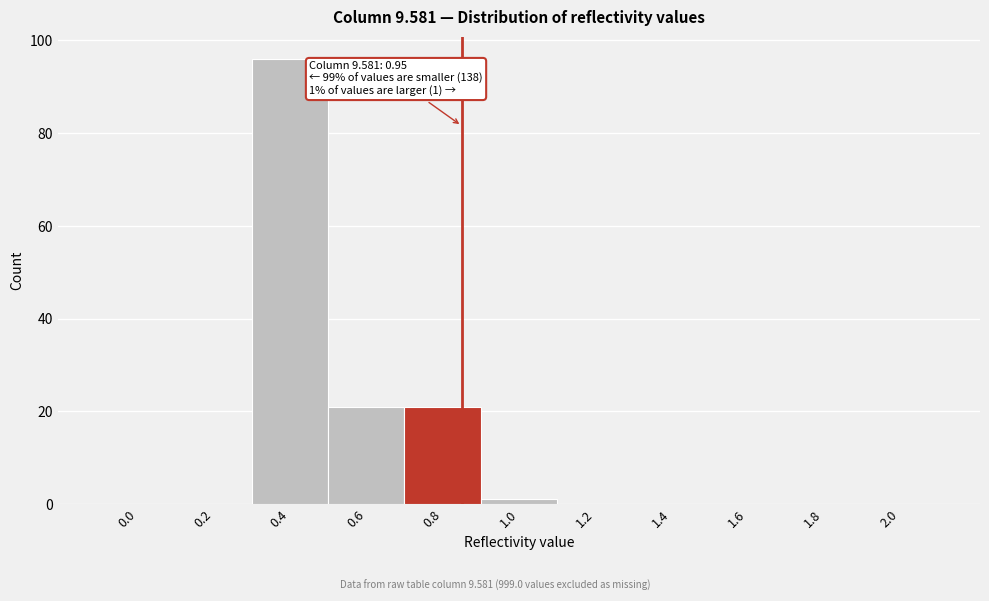

Reading left to right, transcribe all the data shown in this chart.

0.0=0	0.2=0	0.4=96	0.6=21	0.8=21	1.0=1	1.2=0	1.4=0	1.6=0	1.8=0	2.0=0